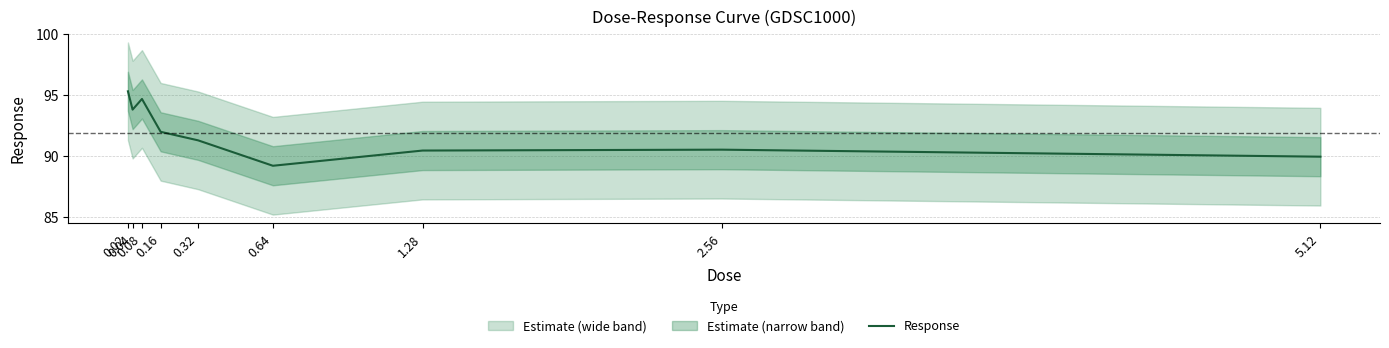

Read the value at 0.16.

92.0